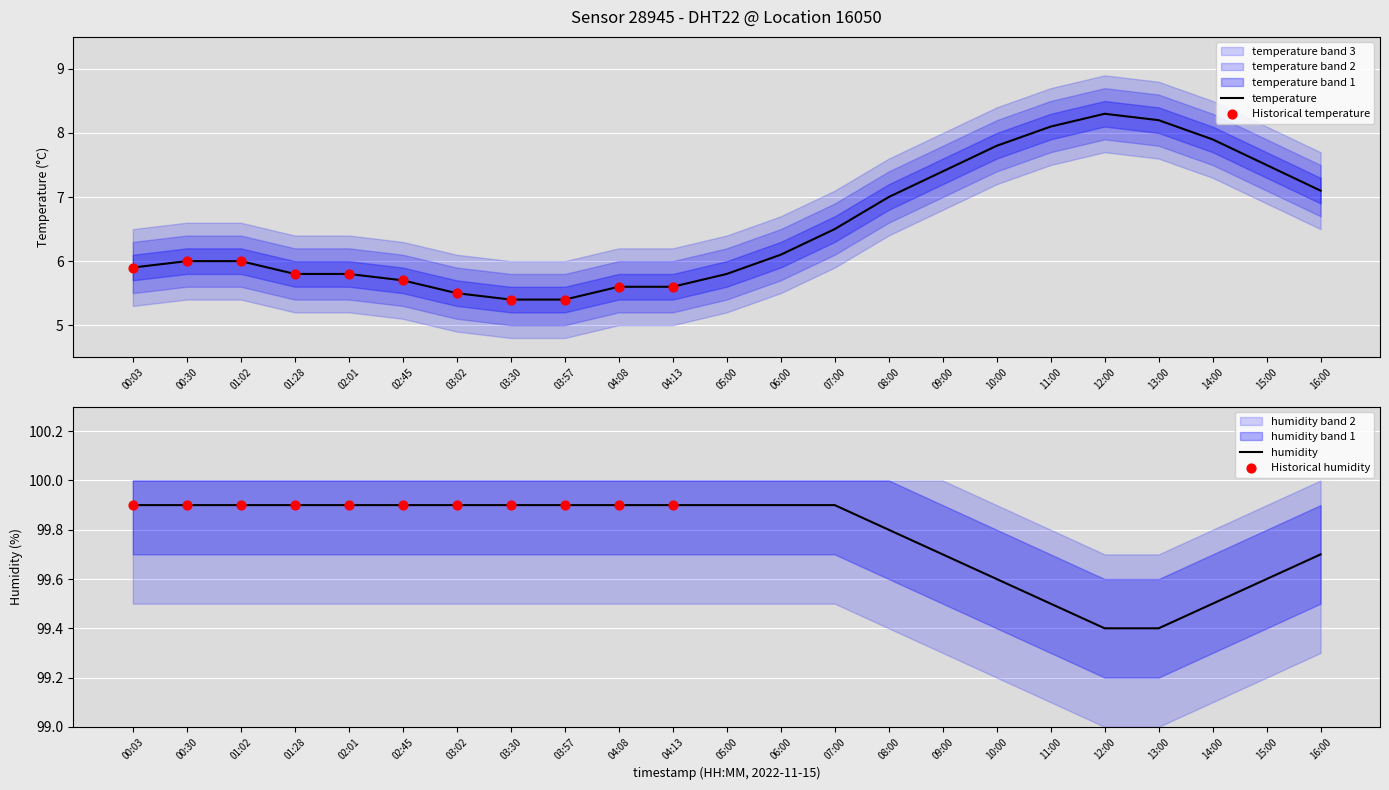

Which series contains the lowest Y value?

temperature